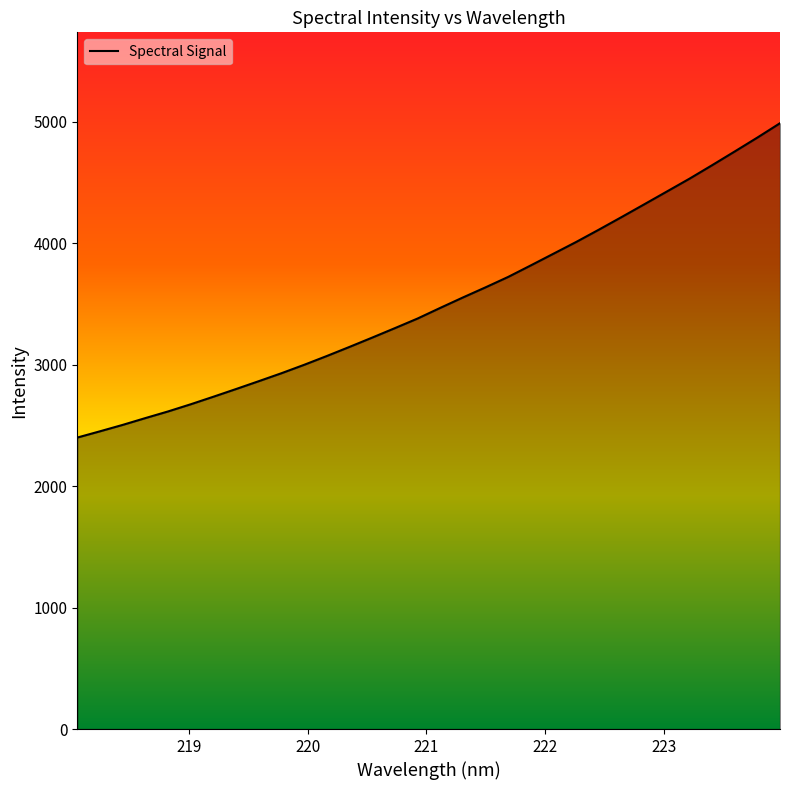

What is the average value?

3519.0